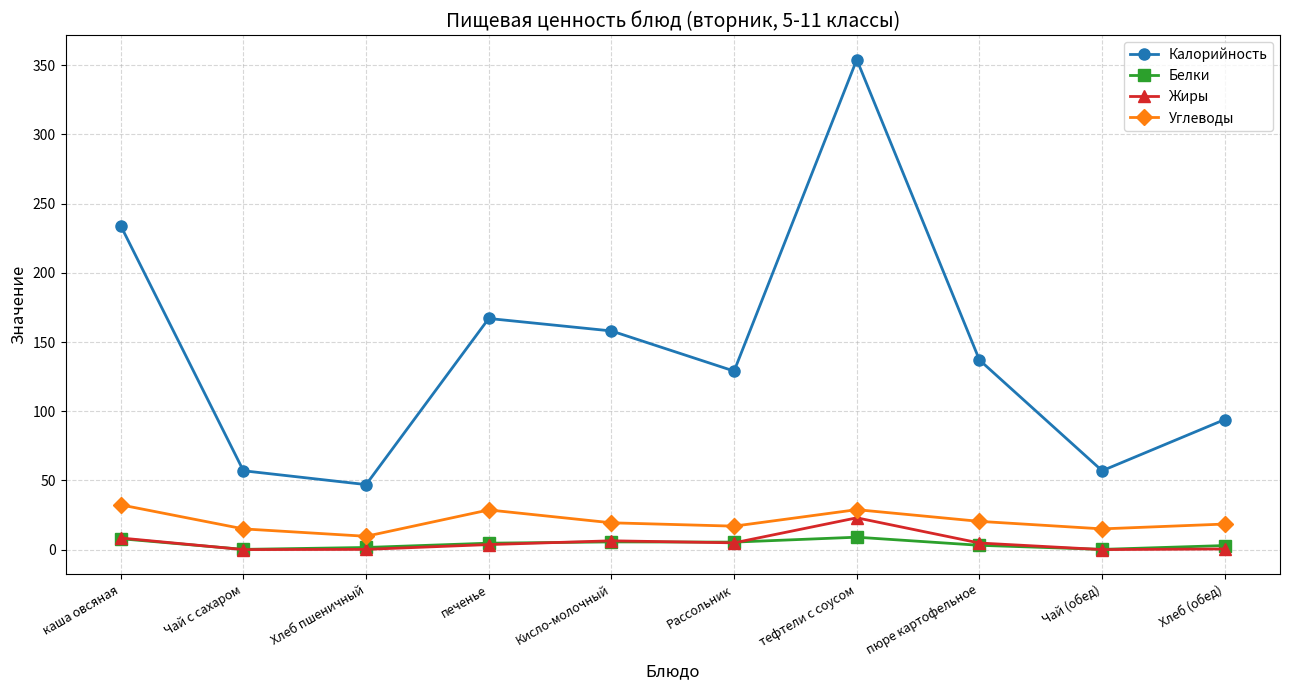

Count the number of data series in this chart.

4